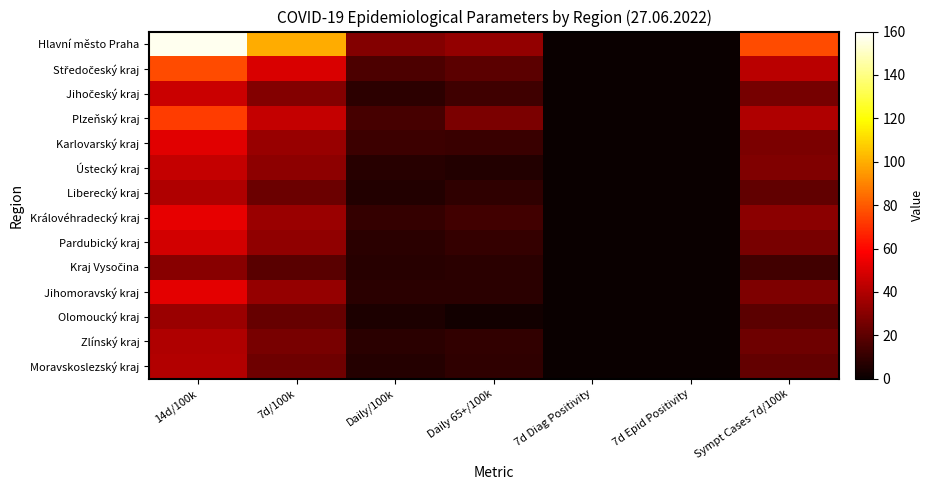

List the series in order of their peak value, lowest first.

Kraj Vysočina, Olomoucký kraj, Zlínský kraj, Liberecký kraj, Moravskoslezský kraj, Ústecký kraj, Jihočeský kraj, Pardubický kraj, Karlovarský kraj, Jihomoravský kraj, Královéhradecký kraj, Plzeňský kraj, Středočeský kraj, Hlavní město Praha